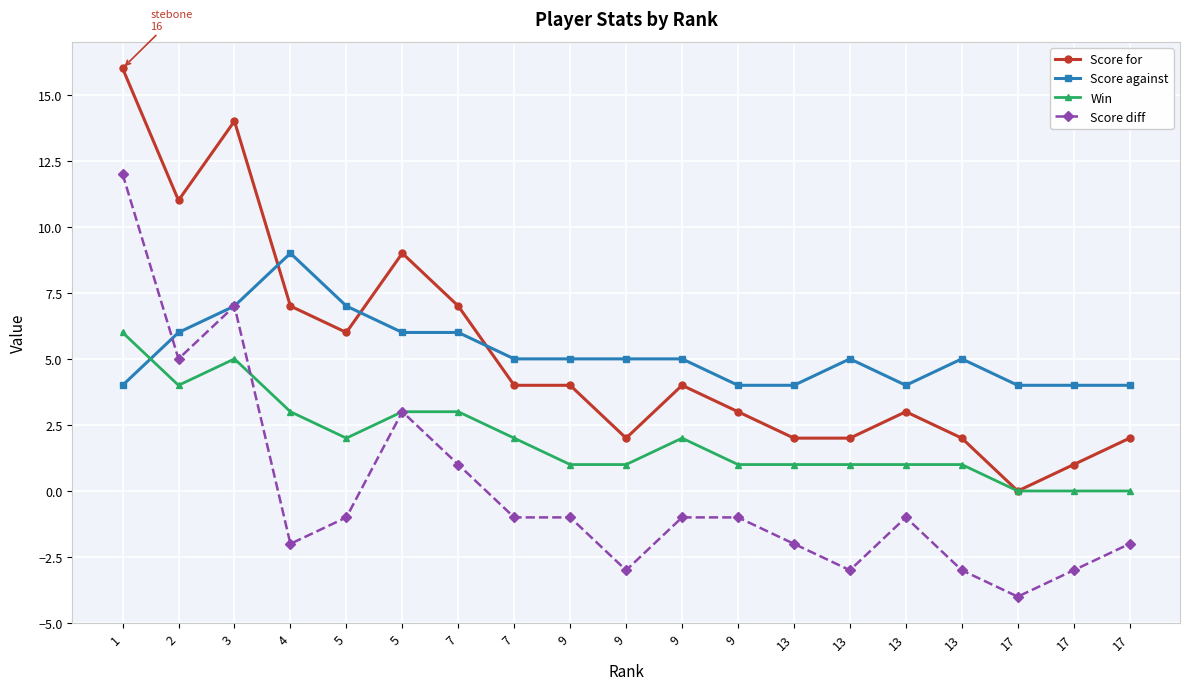

How many distinct data groups are displayed?

4